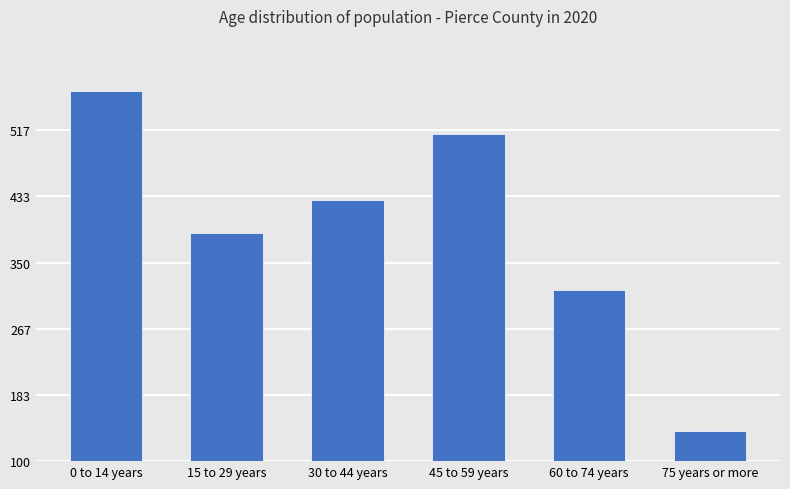

Are the bars horizontal?

No